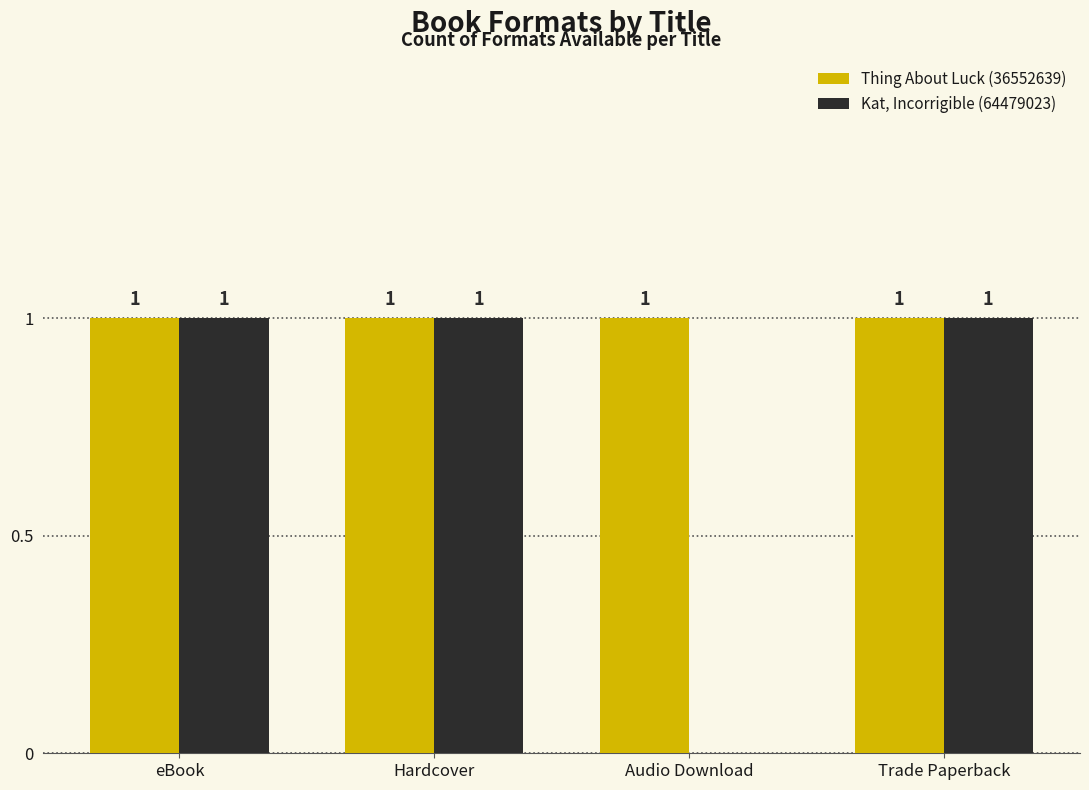

Does the chart contain stacked bars?

No